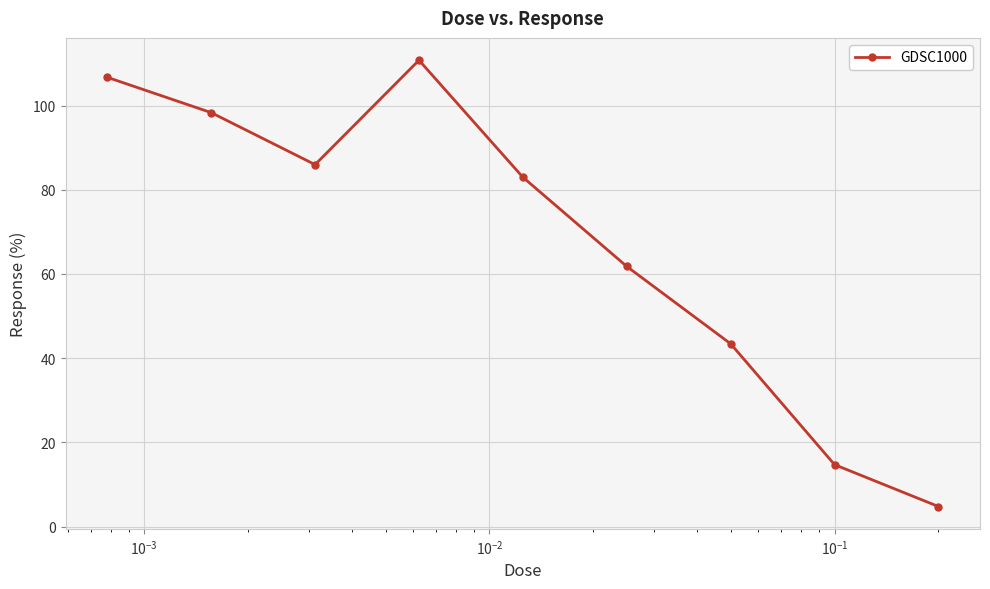

What is the maximum value shown in the chart?

110.8